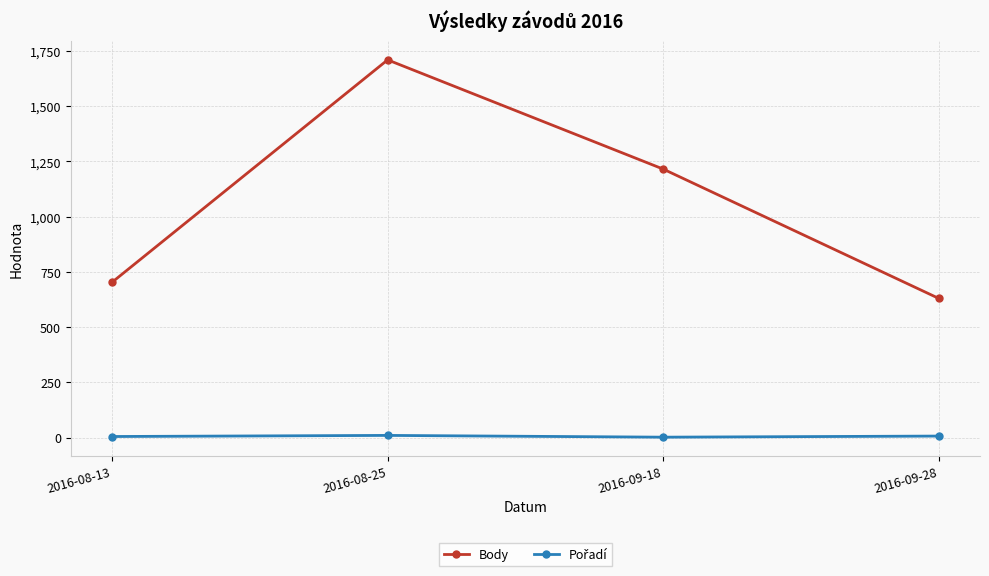

Which series has the widest spread of values?

Body